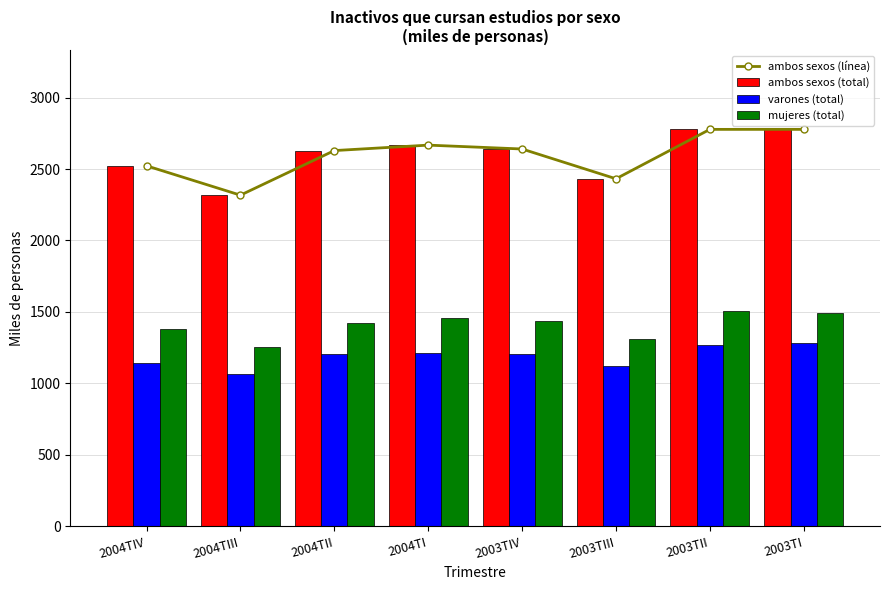

Reading left to right, list all the values displayed in this chart.

ambos sexos (línea): 2522.6	2317.1	2629.2	2667.4	2640.3	2431.8	2777.6	2777.7
ambos sexos (total): 2522.6	2317.1	2629.2	2667.4	2640.3	2431.8	2777.6	2777.7
varones (total): 1141.6	1063.8	1205.9	1210.6	1203.6	1120.3	1271.5	1285.6
mujeres (total): 1381.0	1253.3	1423.3	1456.8	1436.7	1311.6	1506.1	1492.1